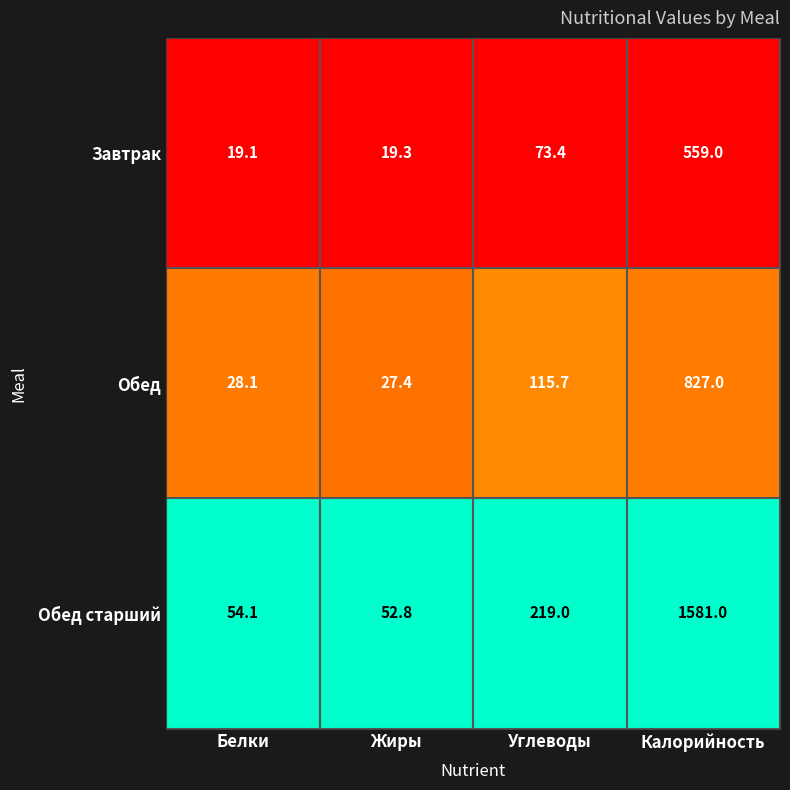

What is the total value across all series at Калорийность?

2967.0